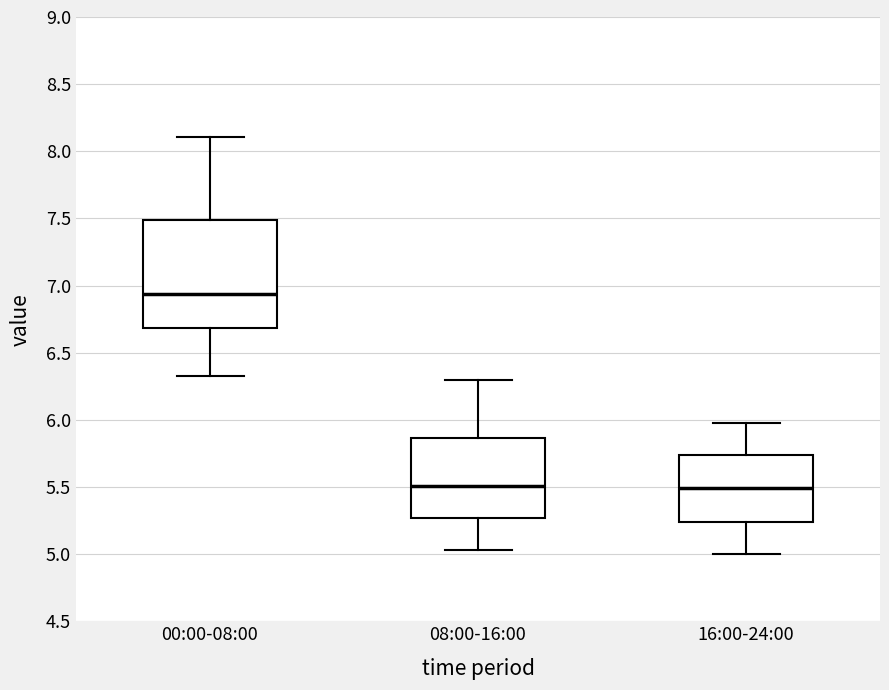

Reading left to right, transcribe this box plot: for each box, give where its median line is, the range the box spans, and where its two whiskers end, as read against the y-axis. The values are not printed on the chart, so give them approximately, as read against the axis.

00:00-08:00: median 6.95, box 6.70 to 7.50, whiskers 6.35 to 8.10
08:00-16:00: median 5.50, box 5.25 to 5.85, whiskers 5.05 to 6.30
16:00-24:00: median 5.50, box 5.25 to 5.75, whiskers 5.00 to 6.00